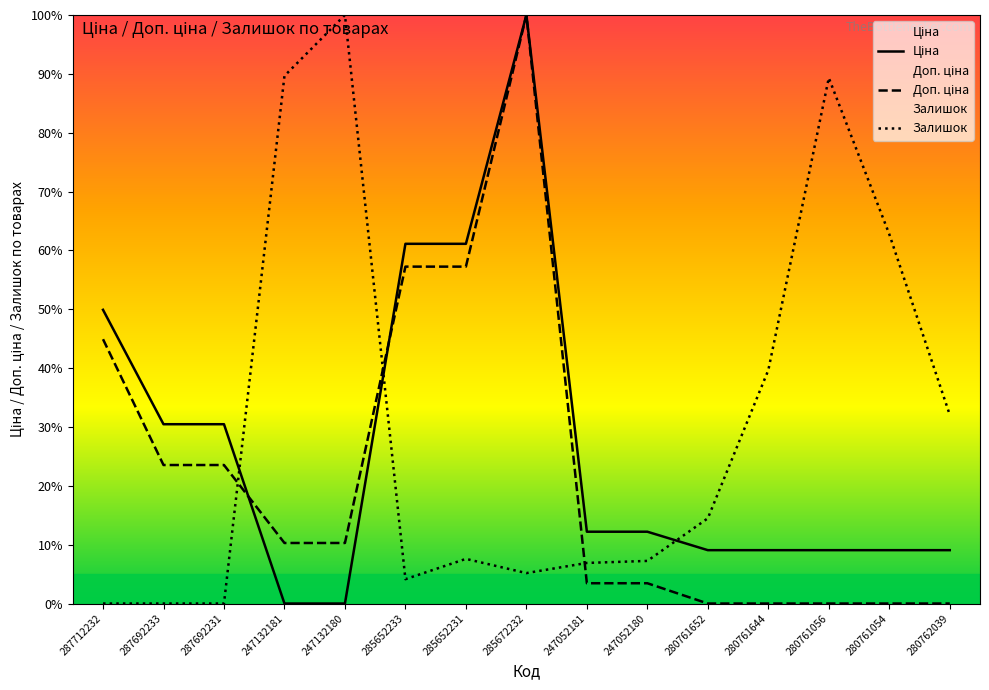

Is it true that Залишок equals 95.3 at 280761054?

False